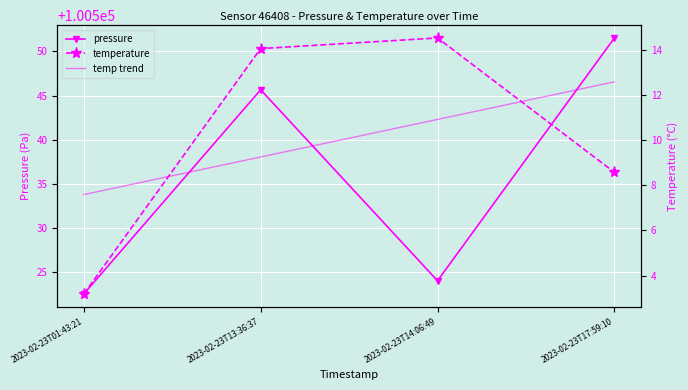

Which series has the widest spread of values?

pressure